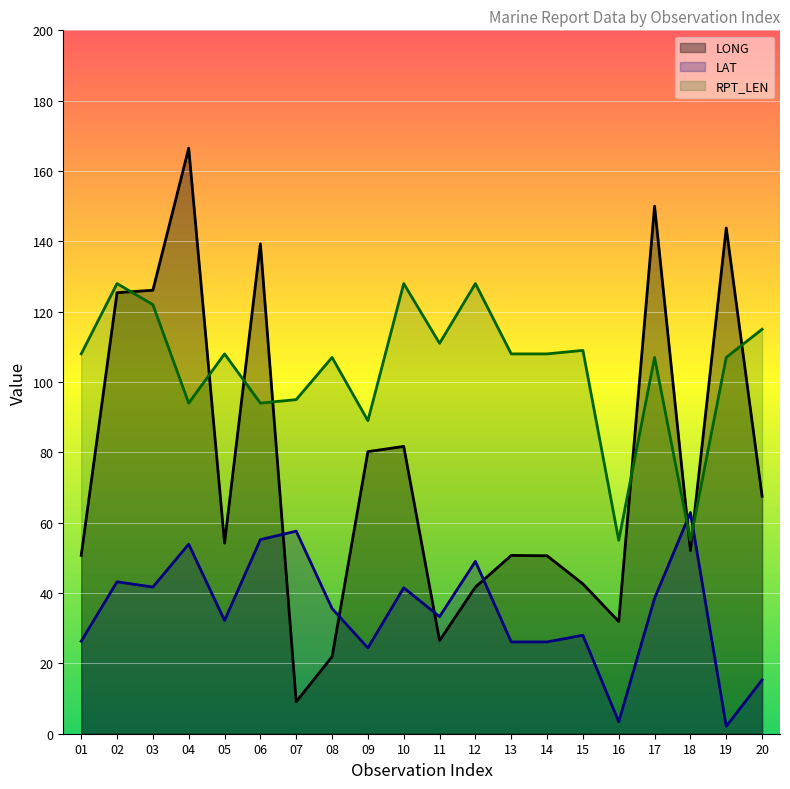

At which category does RPT_LEN reach its first local peak?

02